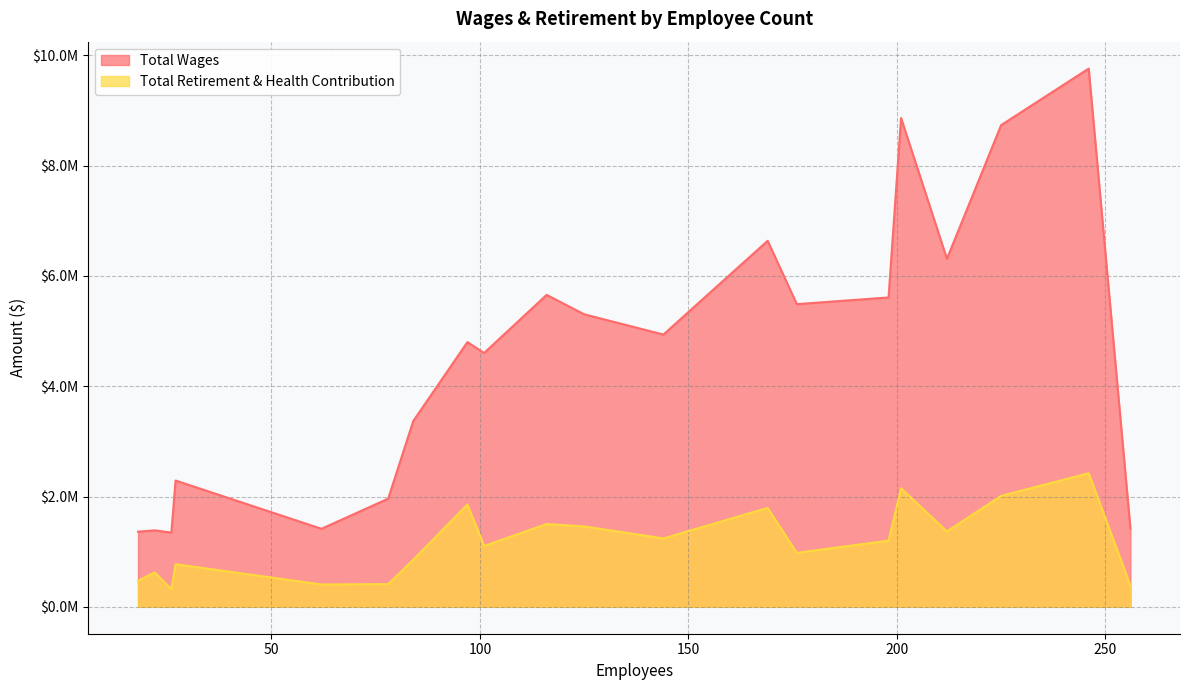

List the series in order of their peak value, highest first.

Total Wages, Total Retirement & Health Contribution